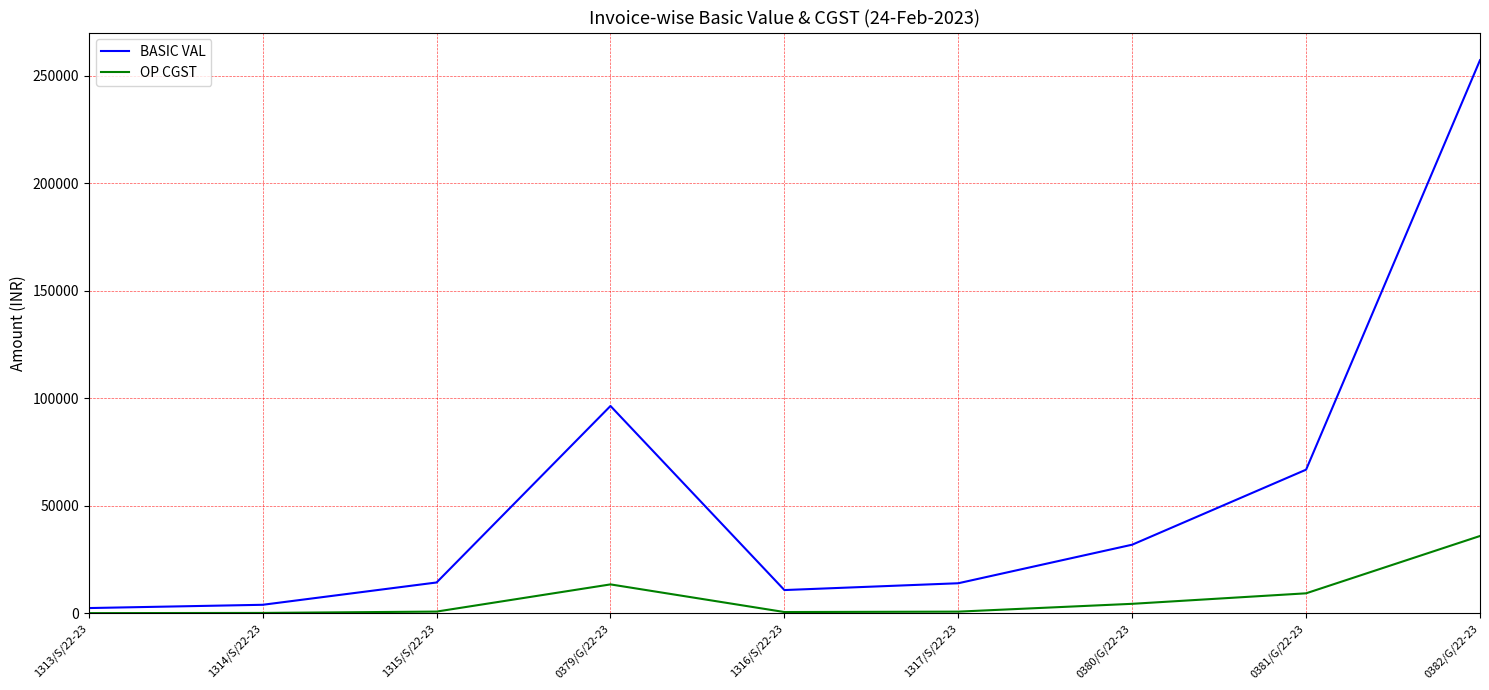

Rank the series by their maximum value, from lowest to highest.

OP CGST, BASIC VAL